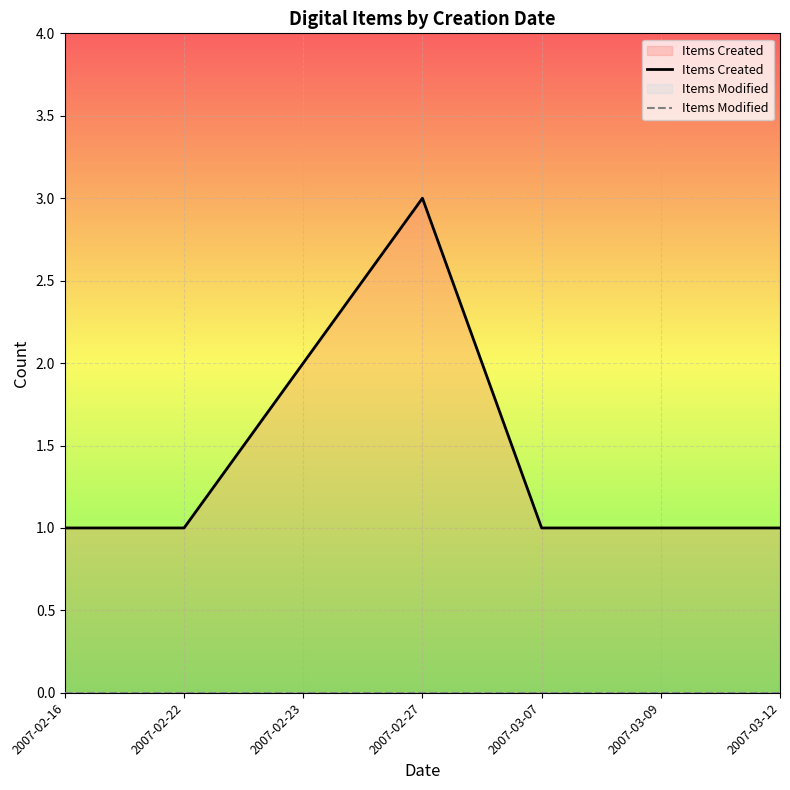

Is the value of Items Modified at 2007-03-09 greater than the value of Items Created at 2007-03-07?

No